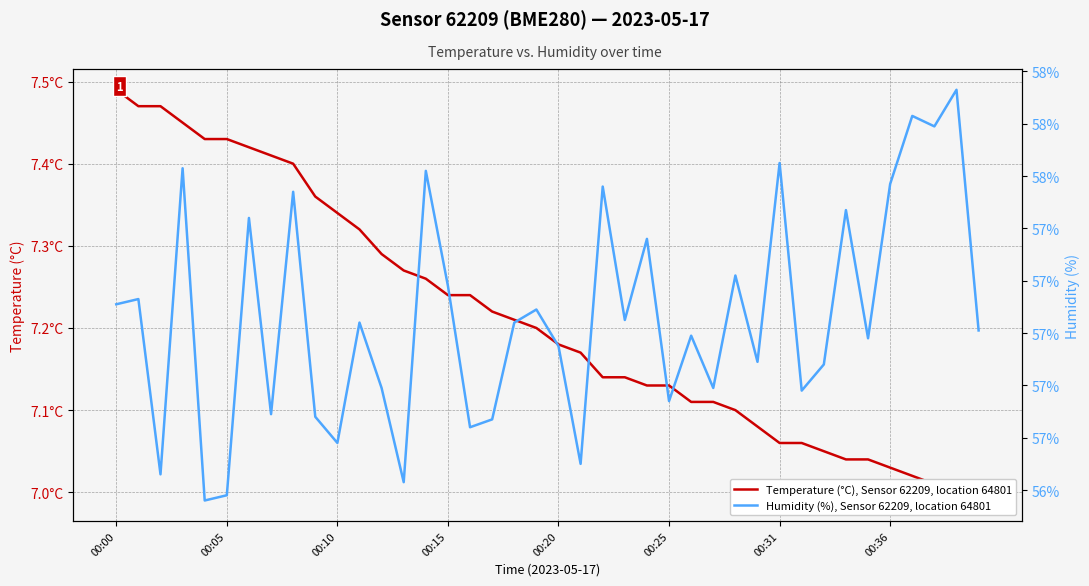

What are all the series names shown in the legend?

Temperature (°C), Sensor 62209, location 64801, Humidity (%), Sensor 62209, location 64801